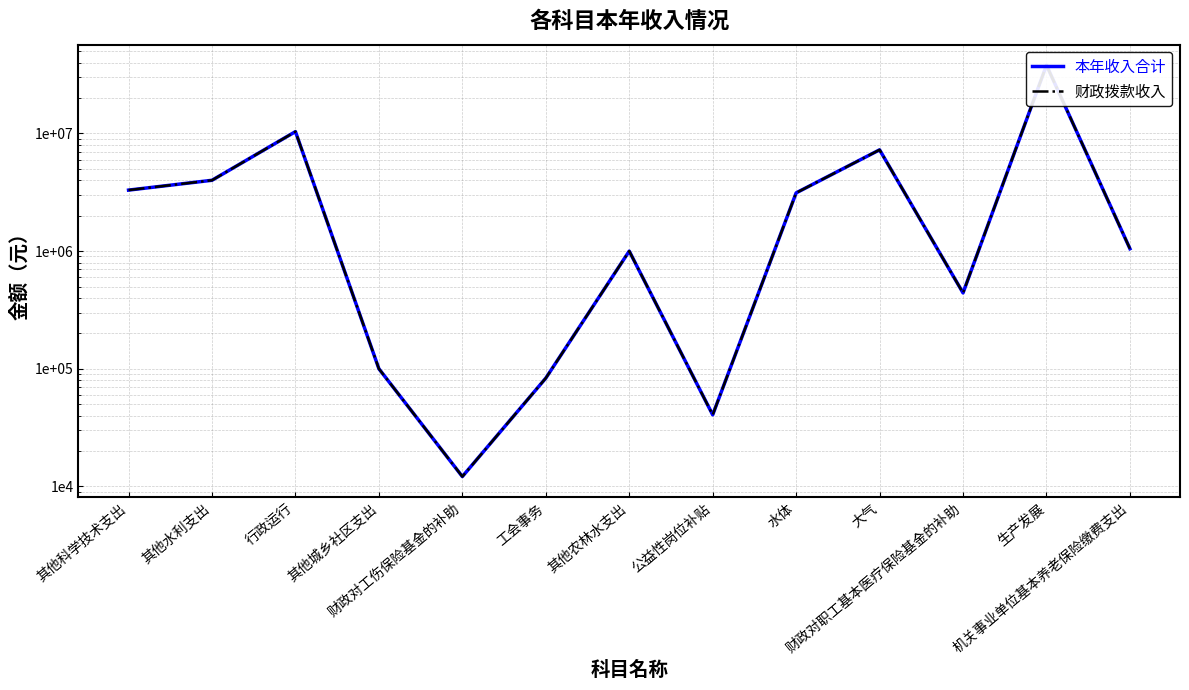

True or false: 本年收入合计 and 财政拨款收入 intersect in this chart.

False